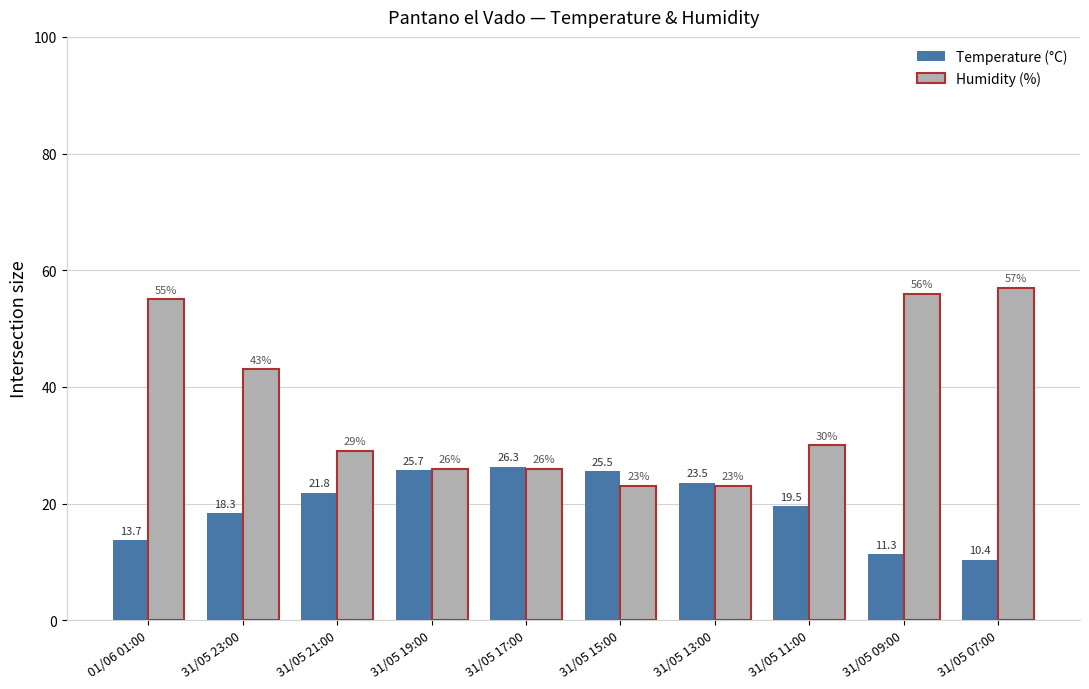

List the labels in order of Temperature (°C) value, largest first.

31/05 17:00, 31/05 19:00, 31/05 15:00, 31/05 13:00, 31/05 21:00, 31/05 11:00, 31/05 23:00, 01/06 01:00, 31/05 09:00, 31/05 07:00